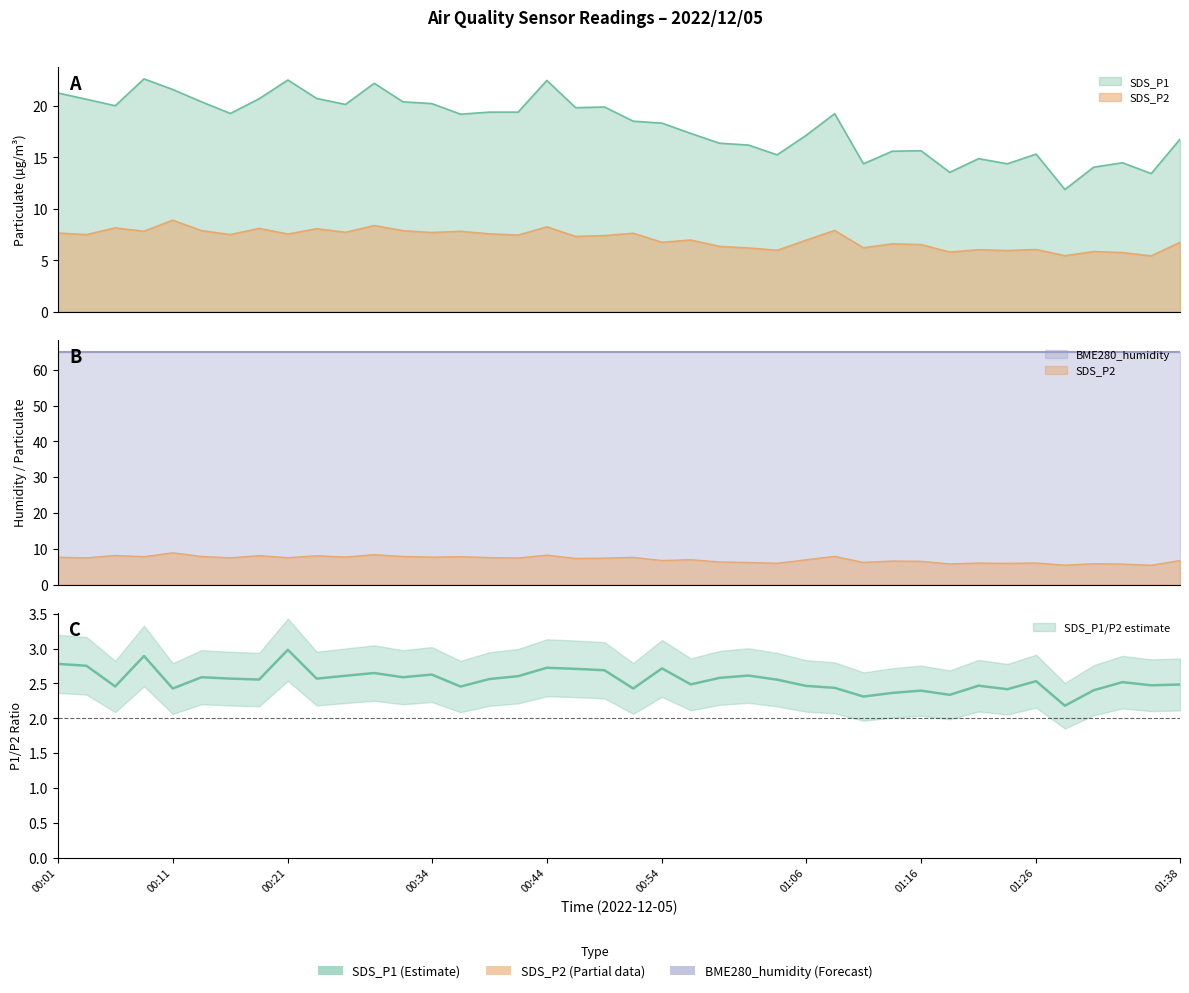

At how many categories does at least one series exceed 19?

21